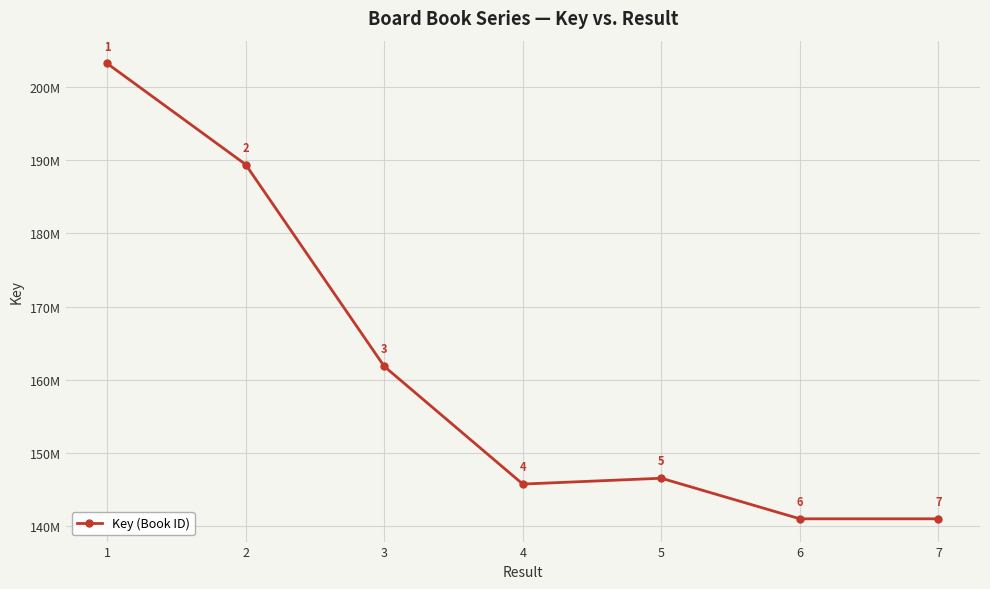

Rank the categories by value from lowest to highest.

7, 6, 4, 5, 3, 2, 1